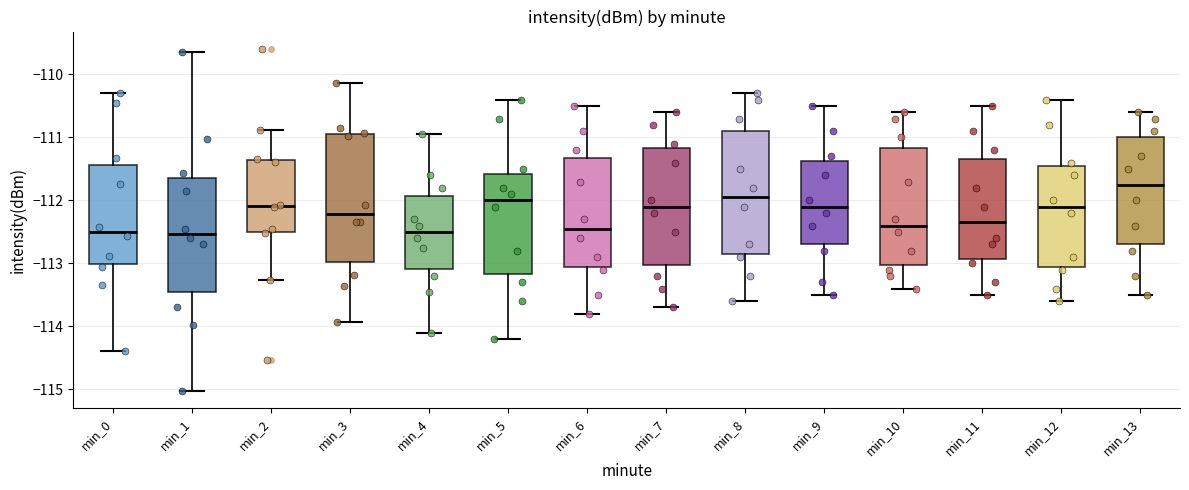

Reading left to right, transcribe this box plot: for each box, give where its median line is, the range the box spans, and where its two whiskers end, as read against the y-axis. The values are not printed on the chart, so give them approximately, as read against the axis.

min_0: median -112.5, box -113.0 to -111.4, whiskers -114.4 to -110.3
min_1: median -112.5, box -113.4 to -111.6, whiskers -115.0 to -109.6
min_2: median -112.1, box -112.5 to -111.4, whiskers -113.3 to -110.9
min_3: median -112.2, box -113.0 to -110.9, whiskers -113.9 to -110.1
min_4: median -112.5, box -113.1 to -111.9, whiskers -114.1 to -110.9
min_5: median -112.0, box -113.2 to -111.6, whiskers -114.2 to -110.4
min_6: median -112.4, box -113.0 to -111.3, whiskers -113.8 to -110.5
min_7: median -112.1, box -113.0 to -111.2, whiskers -113.7 to -110.6
min_8: median -111.9, box -112.8 to -110.9, whiskers -113.6 to -110.3
min_9: median -112.1, box -112.7 to -111.4, whiskers -113.5 to -110.5
min_10: median -112.4, box -113.0 to -111.2, whiskers -113.4 to -110.6
min_11: median -112.3, box -112.9 to -111.3, whiskers -113.5 to -110.5
min_12: median -112.1, box -113.0 to -111.4, whiskers -113.6 to -110.4
min_13: median -111.7, box -112.7 to -111.0, whiskers -113.5 to -110.6